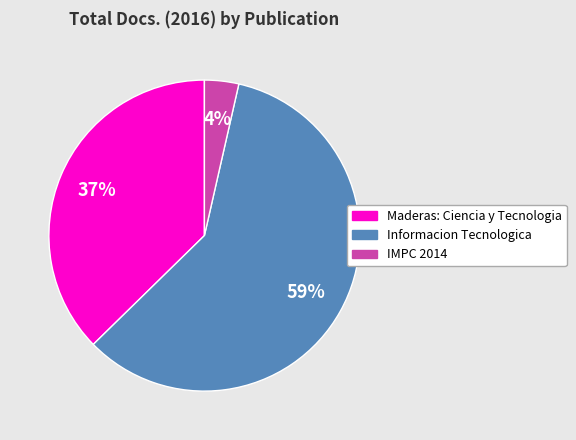

How many segments does this pie chart have?

3